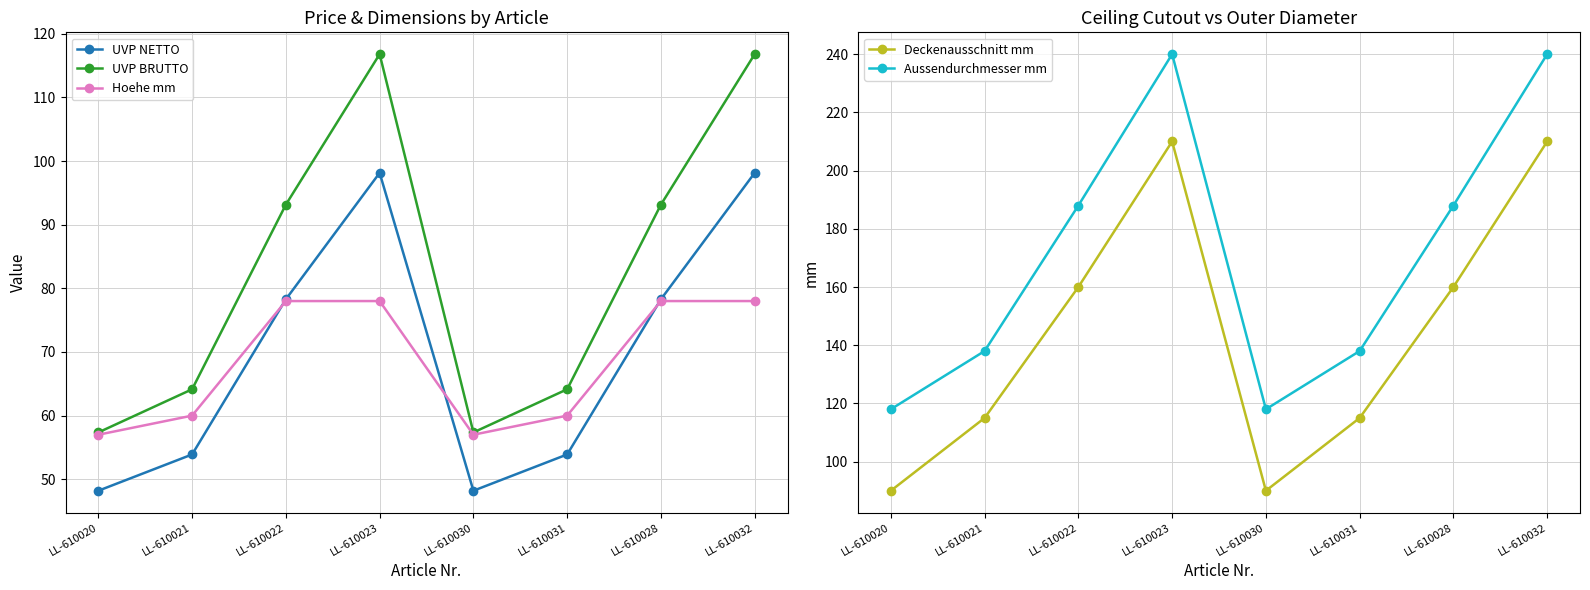

At which category is the sum across all series the highest?

LL-610023